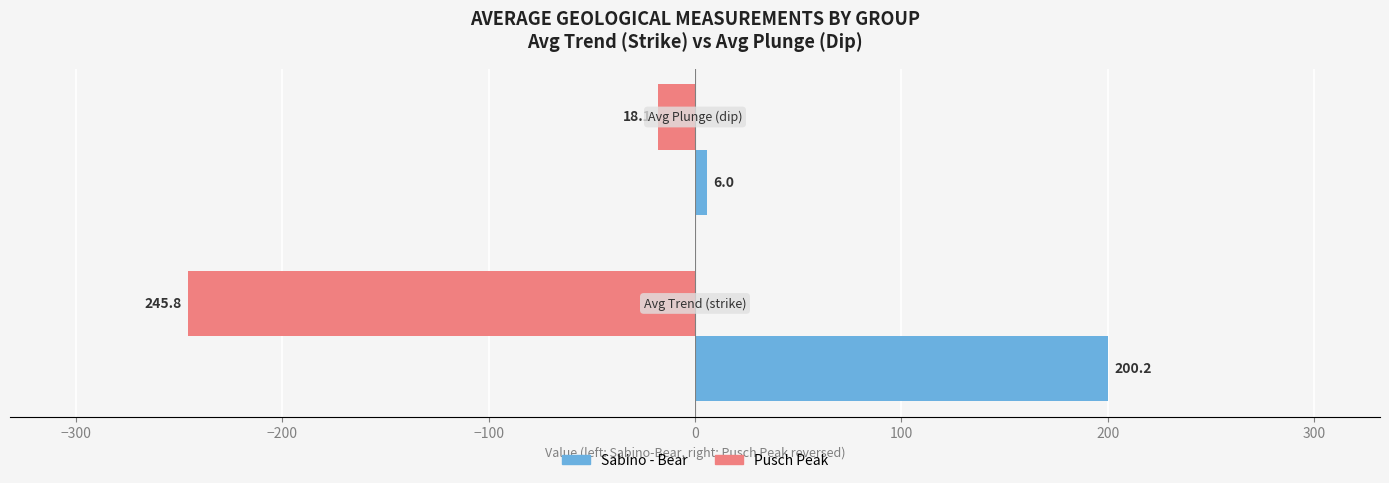

Which series has the widest spread of values?

Pusch Peak